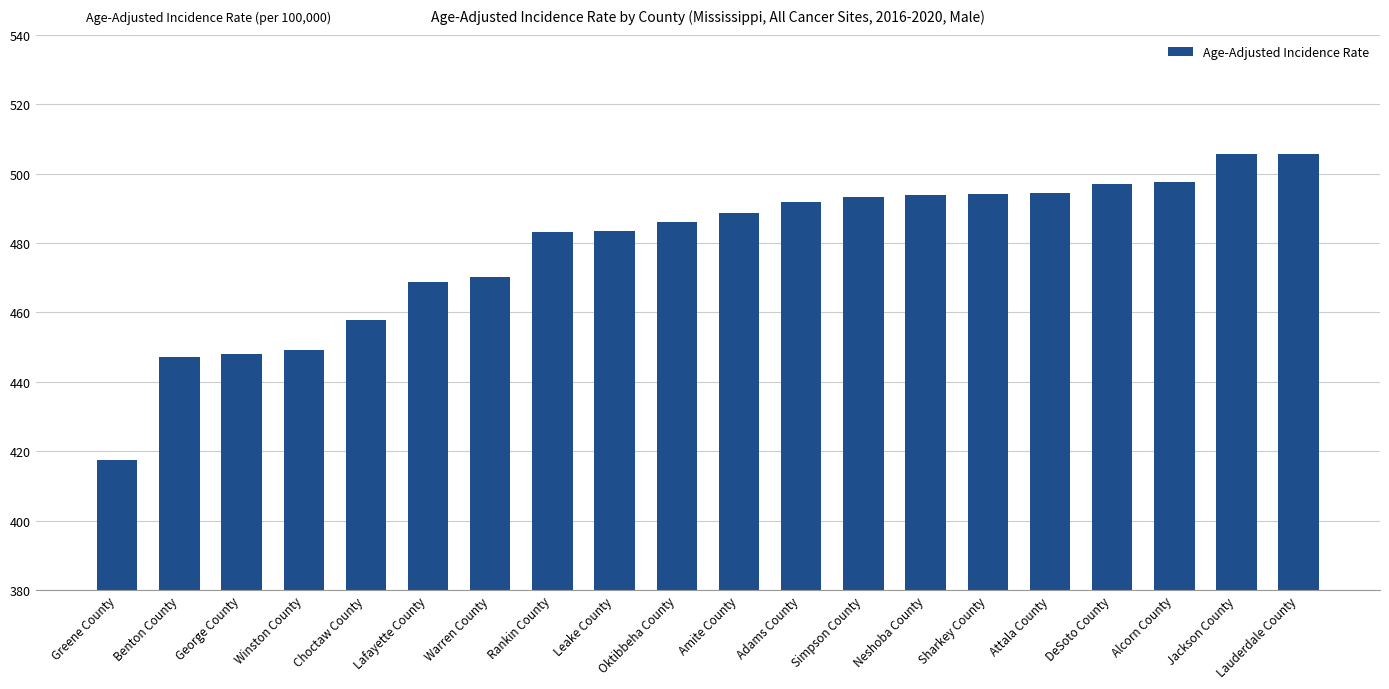

Does the chart contain any negative values?

No